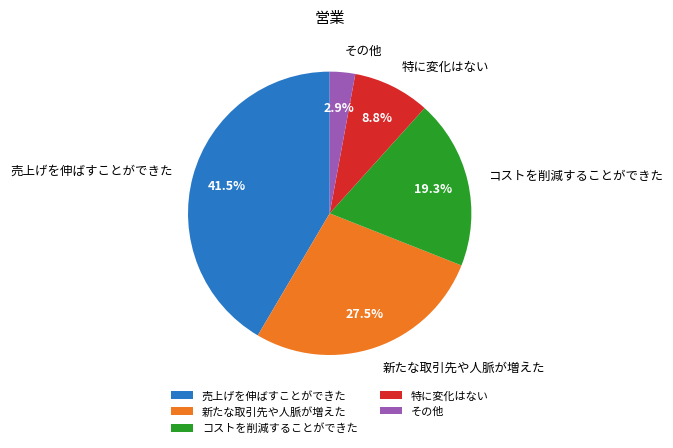

Is the sum of その他 and コストを削減することができた greater than half?

No